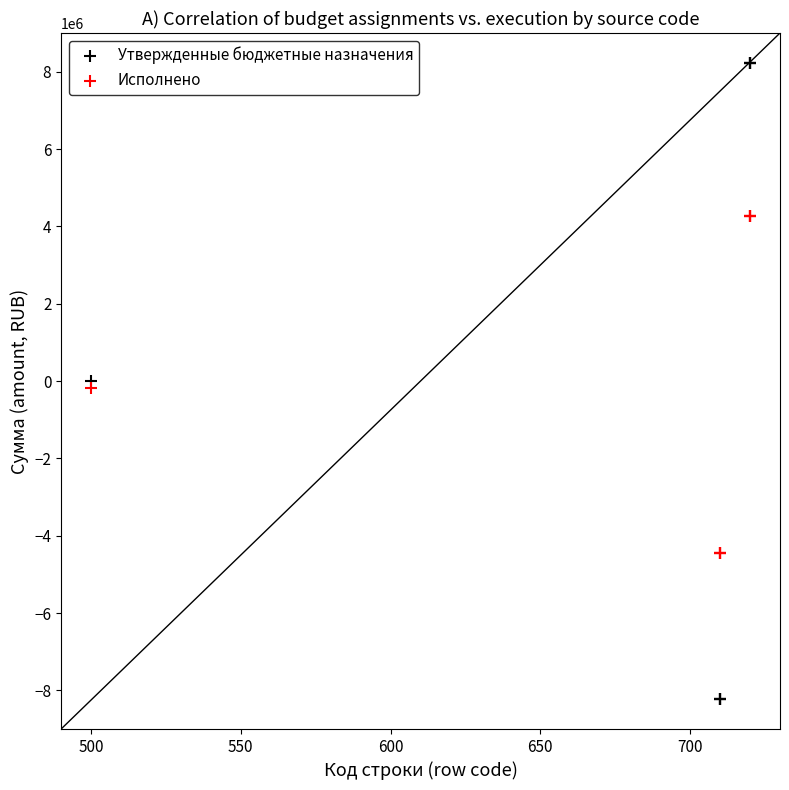

Which series contains the highest Y value?

Утвержденные бюджетные назначения